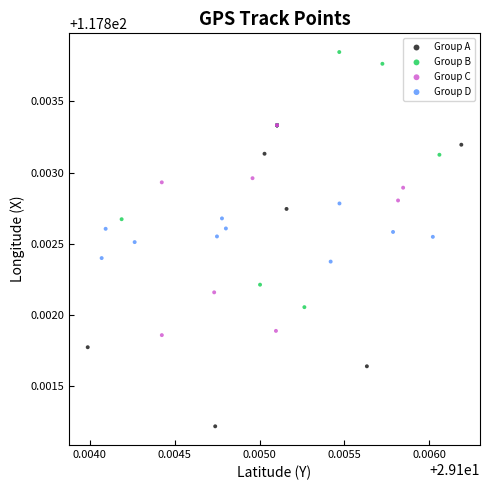

Which series has the largest Y range (max minus min)?

Group A